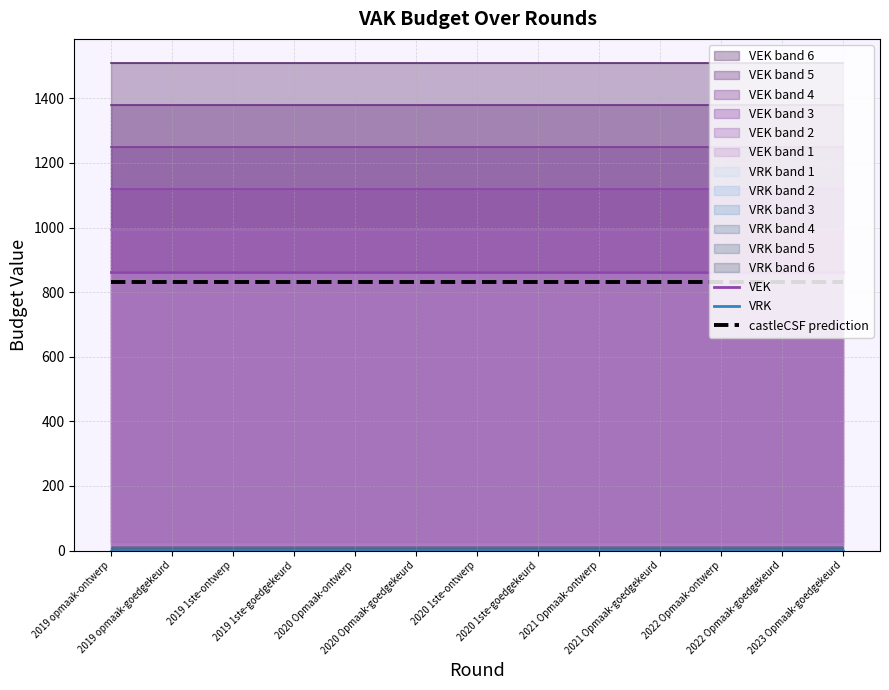

True or false: VRK and VEK cross at least once.

False